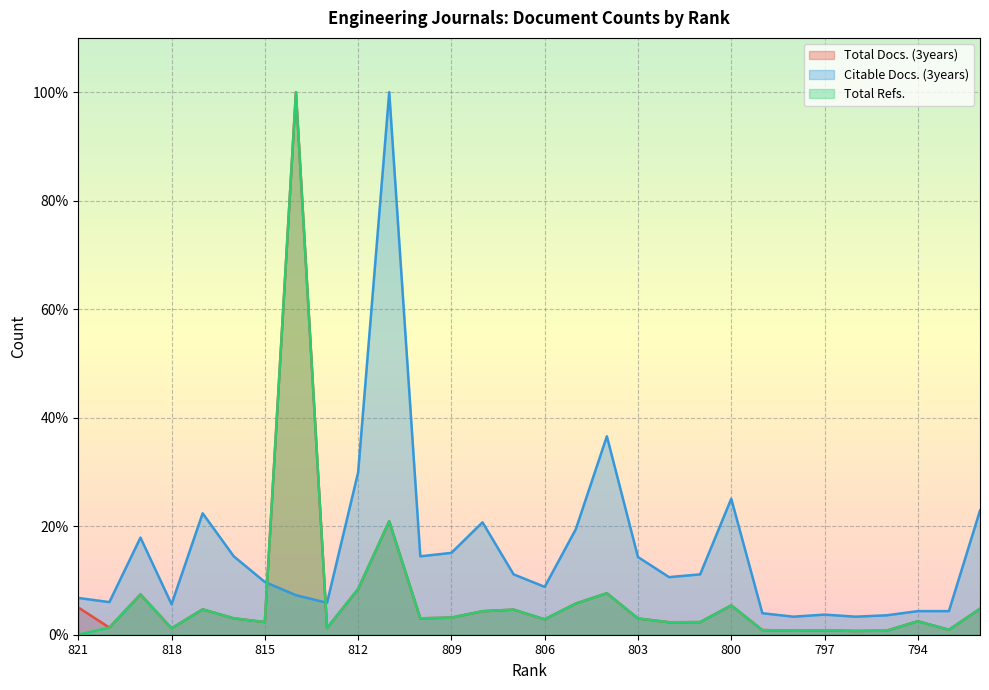

True or false: Total Refs. and Total Docs. (3years) intersect in this chart.

False